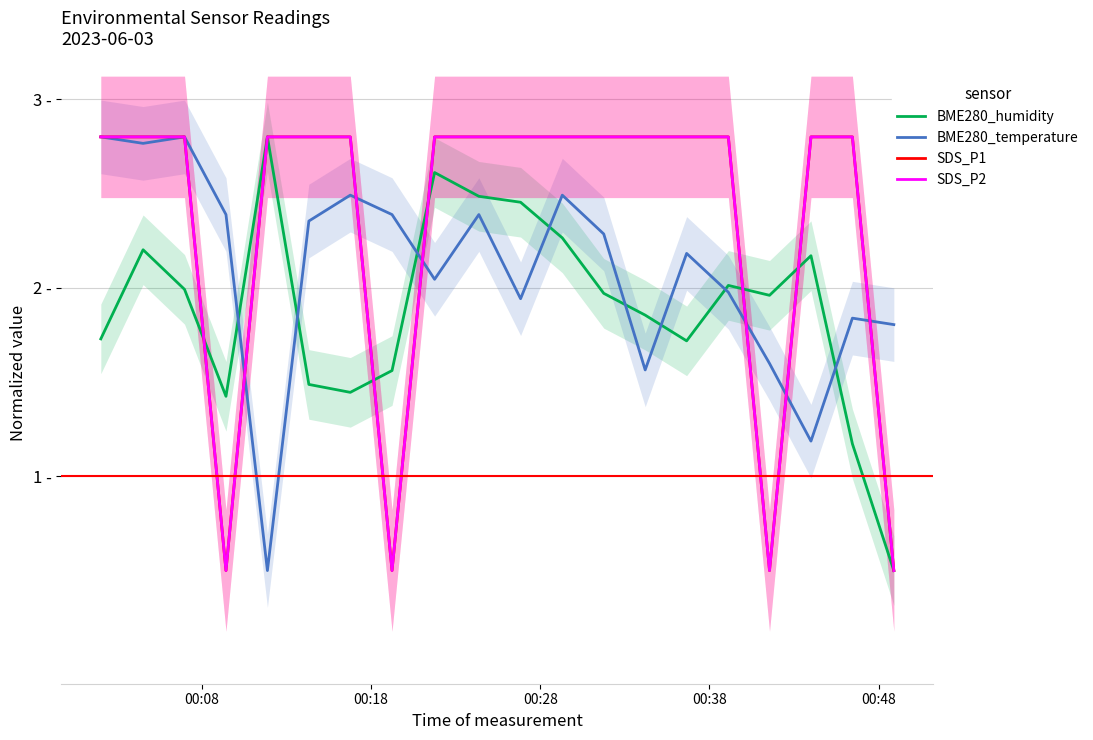

Reading right to left, list all the values displayed in this chart.

BME280_humidity: 0.5	1.2	2.2	2.0	2.0	1.7	1.9	2.0	2.3	2.5	2.5	2.6	1.6	1.4	1.5	2.8	1.4	2.0	2.2	1.7
BME280_temperature: 1.8	1.8	1.2	1.6	2.0	2.2	1.6	2.3	2.5	1.9	2.4	2.0	2.4	2.5	2.4	0.5	2.4	2.8	2.8	2.8
SDS_P1: 0.5	2.8	2.8	0.5	2.8	2.8	2.8	2.8	2.8	2.8	2.8	2.8	0.5	2.8	2.8	2.8	0.5	2.8	2.8	2.8
SDS_P2: 0.5	2.8	2.8	0.5	2.8	2.8	2.8	2.8	2.8	2.8	2.8	2.8	0.5	2.8	2.8	2.8	0.5	2.8	2.8	2.8